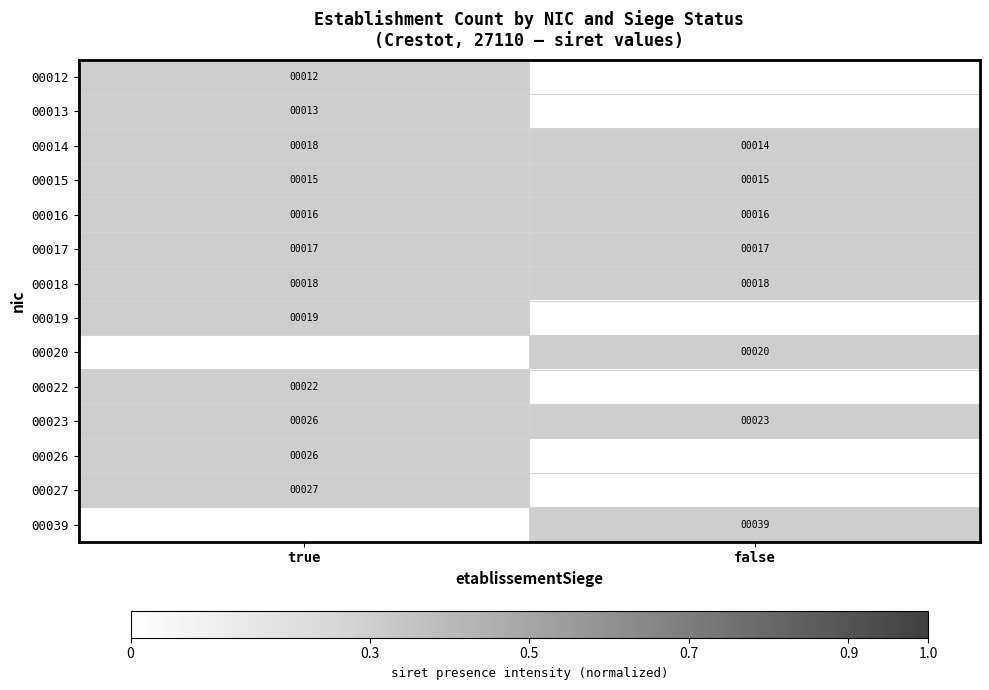

What is the difference between the 00014 values at false and true?

4